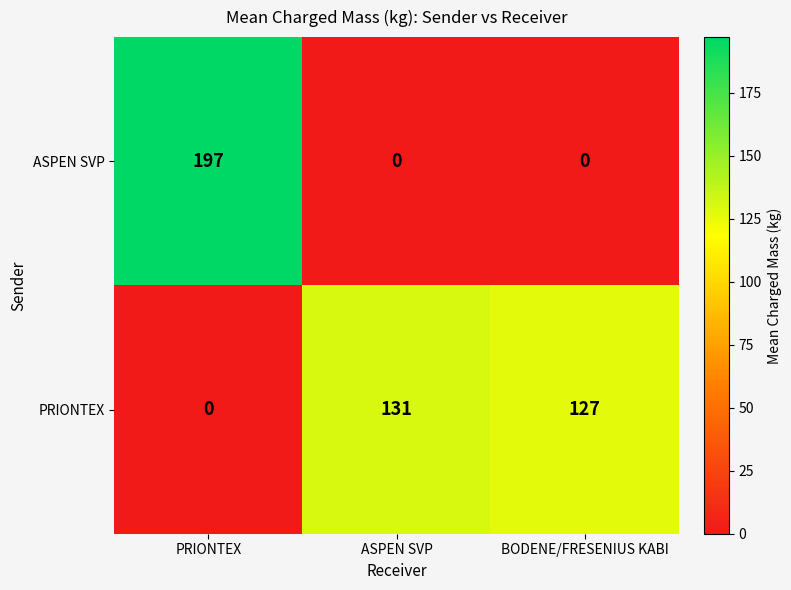

Reading right to left, what are all the values shown in this chart?

ASPEN SVP: BODENE/FRESENIUS KABI=0	ASPEN SVP=0	PRIONTEX=197
PRIONTEX: BODENE/FRESENIUS KABI=127	ASPEN SVP=131	PRIONTEX=0